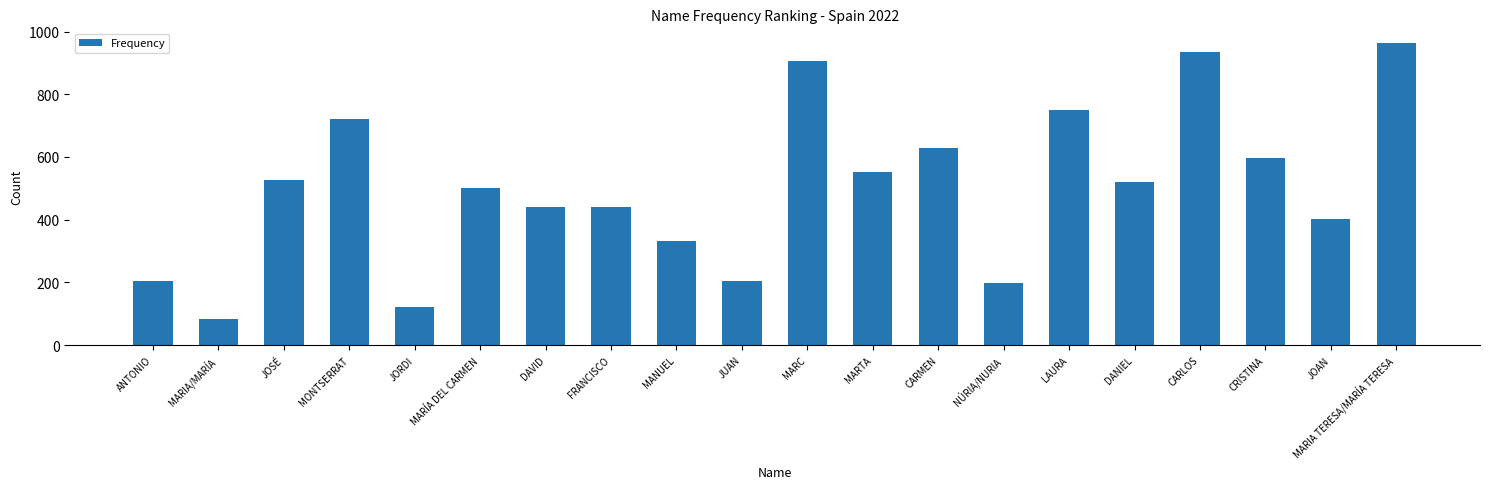

At which category does the chart reach its minimum across all series?

MARIA/MARÍA